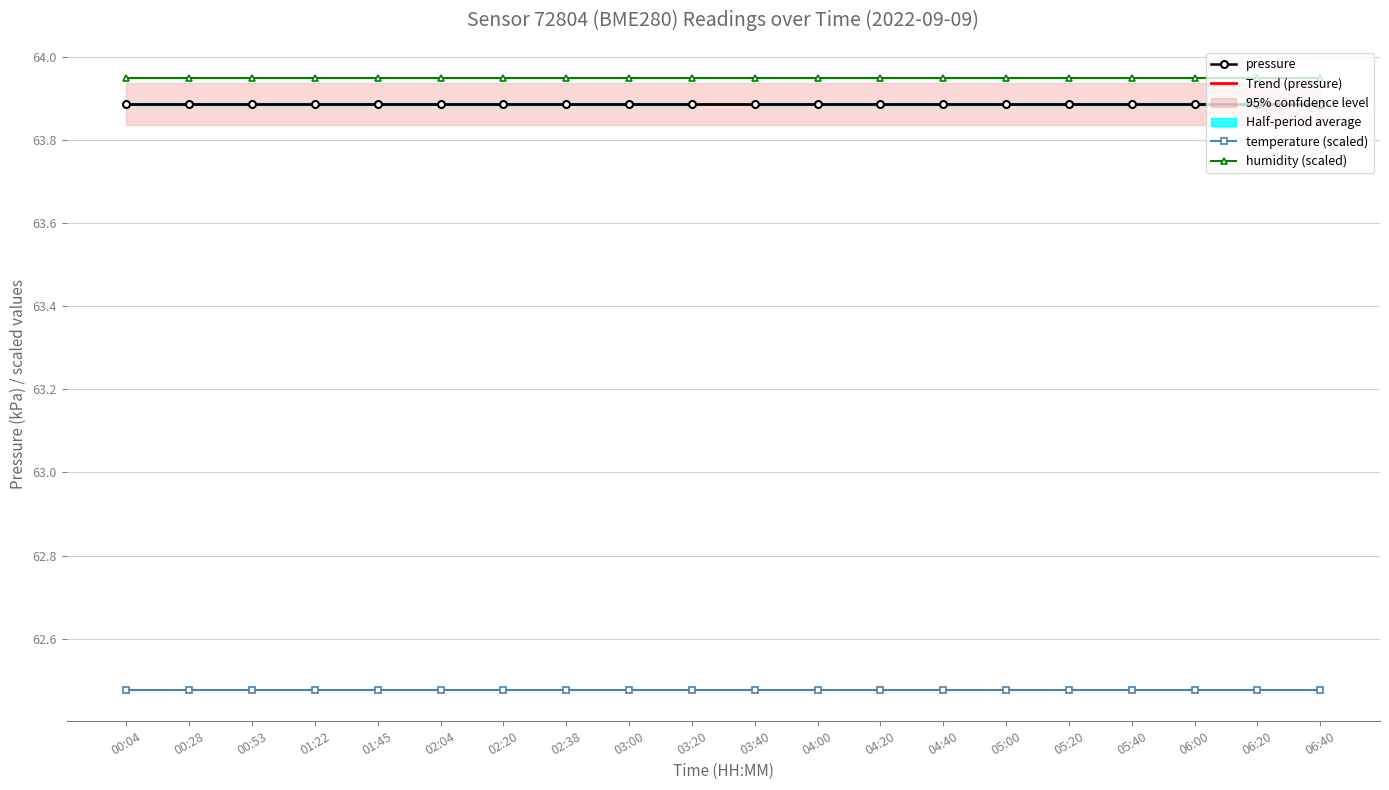

What is the label of the 18th point from the left?

06:00